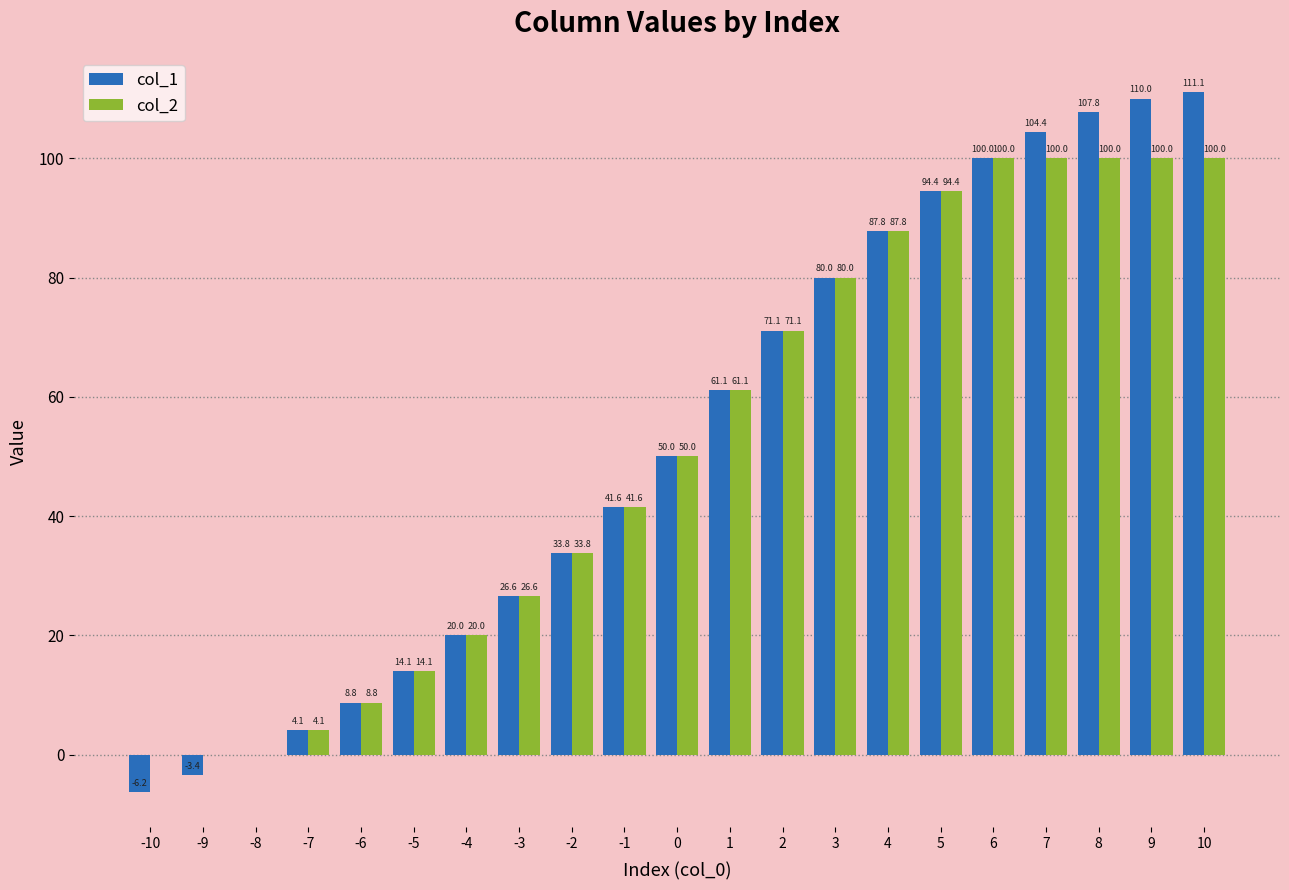

What are all the series names shown in the legend?

col_1, col_2